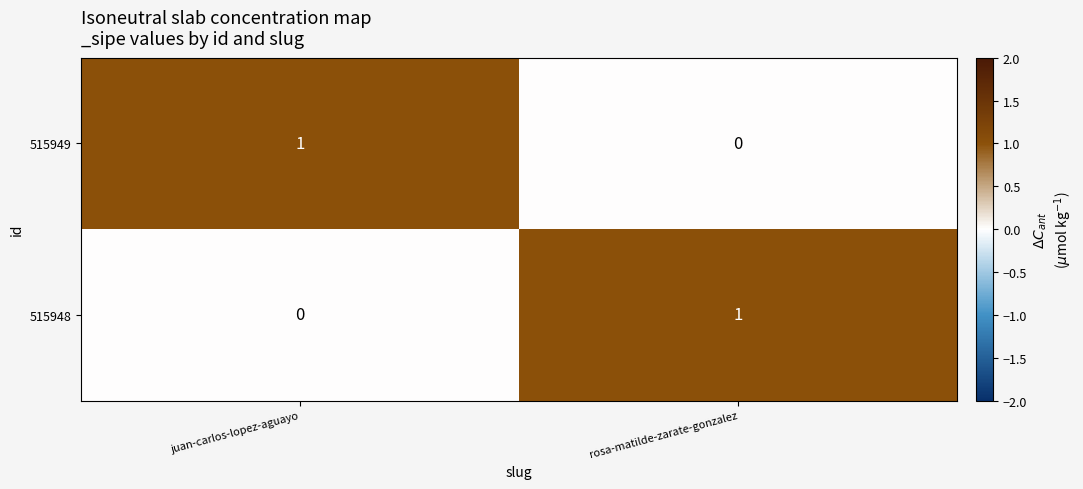

Rank the categories by 515949 value from highest to lowest.

juan-carlos-lopez-aguayo, rosa-matilde-zarate-gonzalez